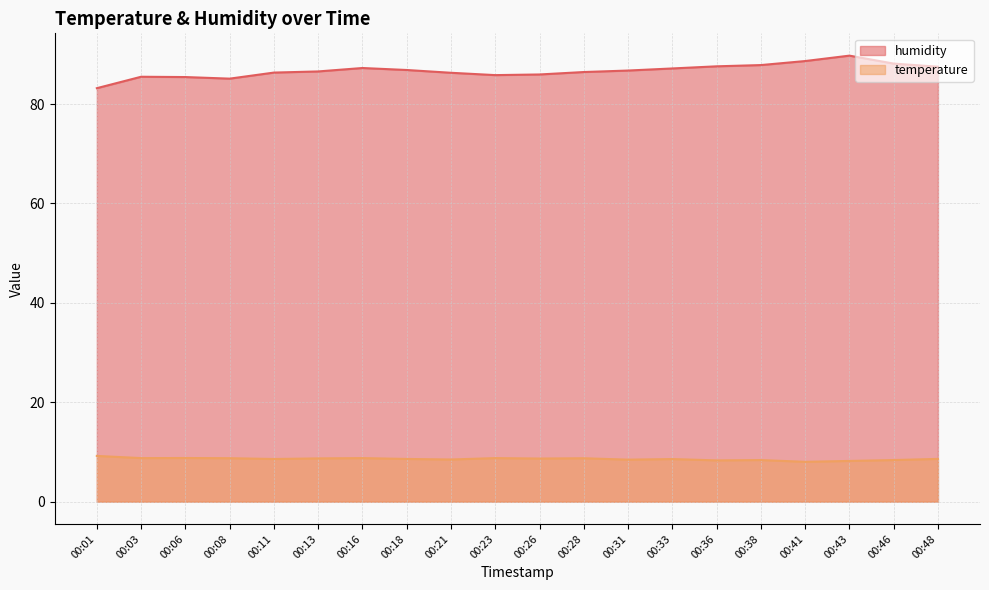

True or false: temperature and humidity intersect in this chart.

False